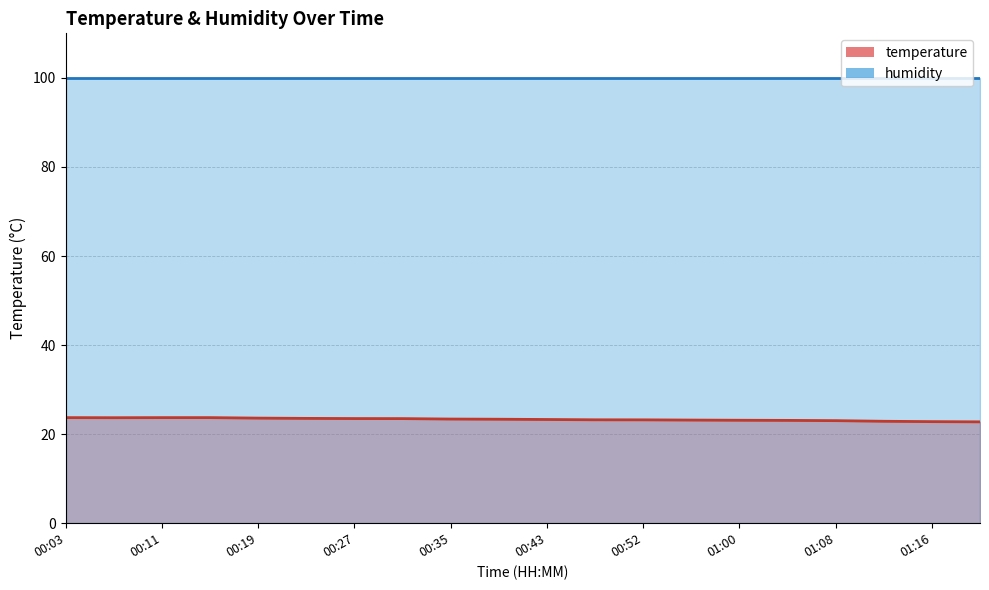

What is the maximum value shown in the chart?

100.0